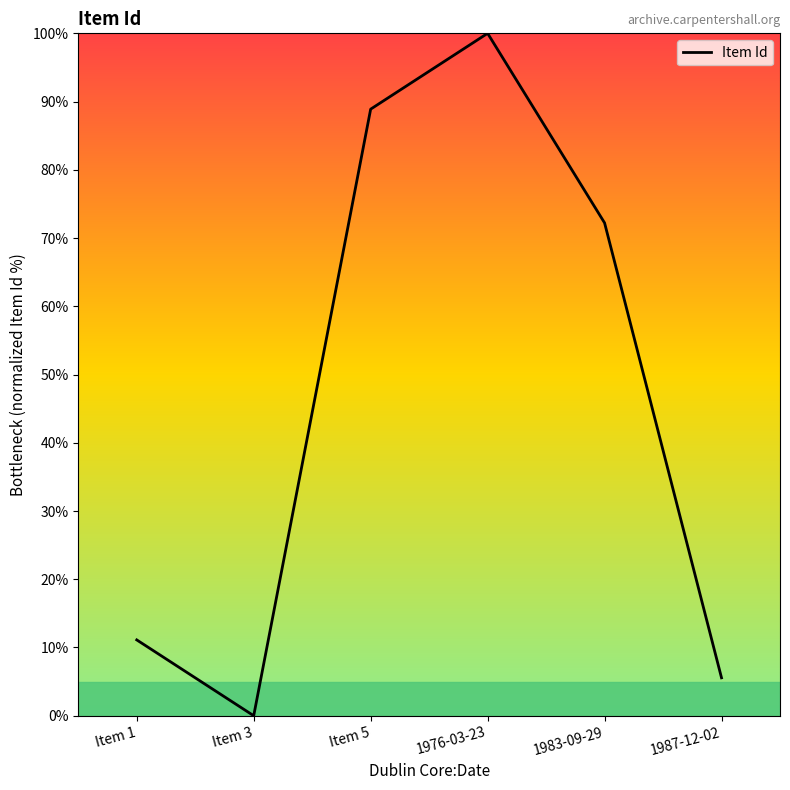

What is the difference between the values at 1976-03-23 and Item 5?

11.1